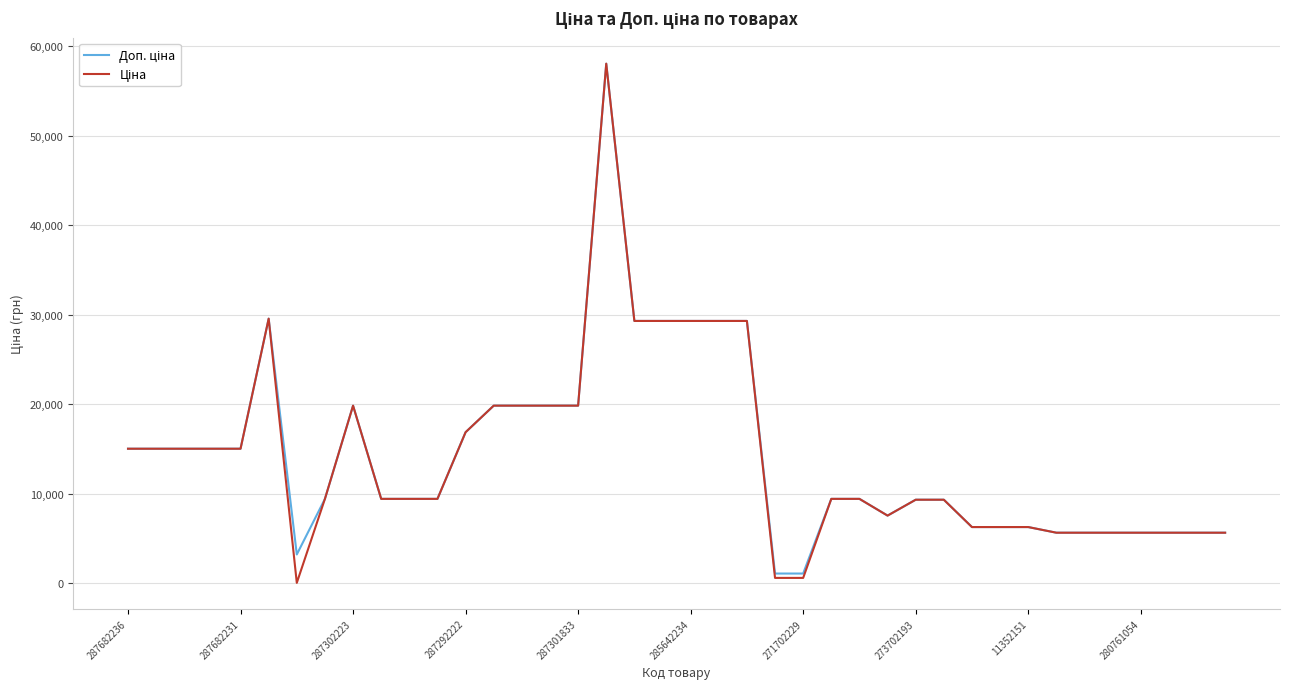

What is the greatest value displayed?

58037.0